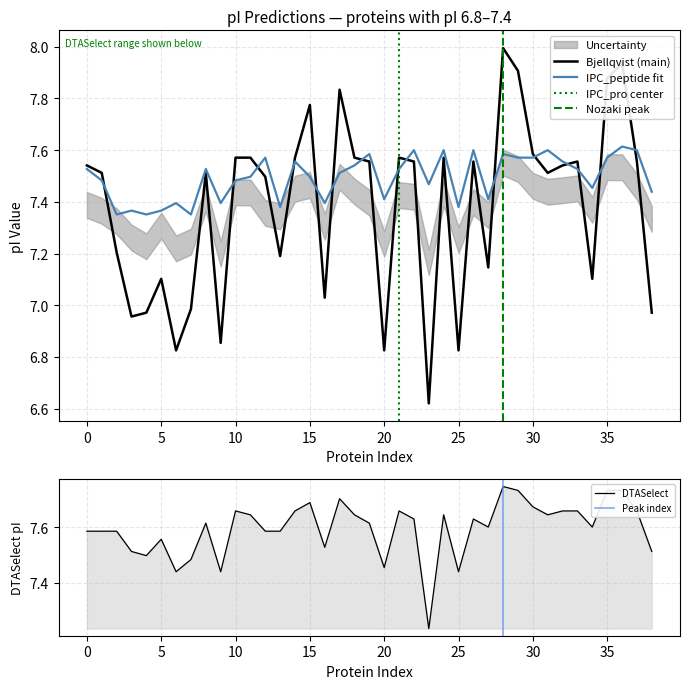

What is the maximum value for Bjellqvist (main)?

8.0